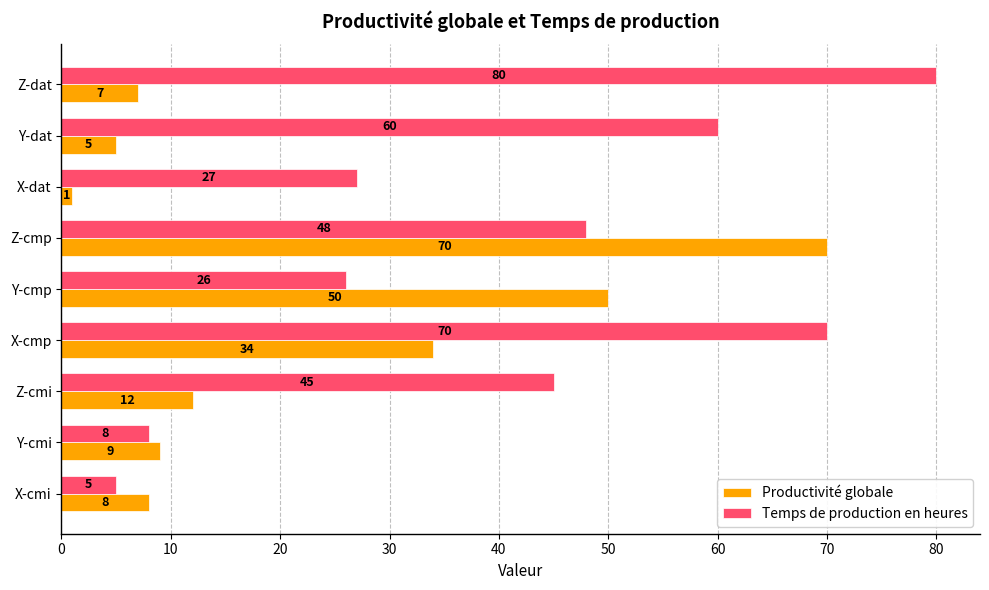

Is it true that Temps de production en heures equals 8 at Y-cmi?

True